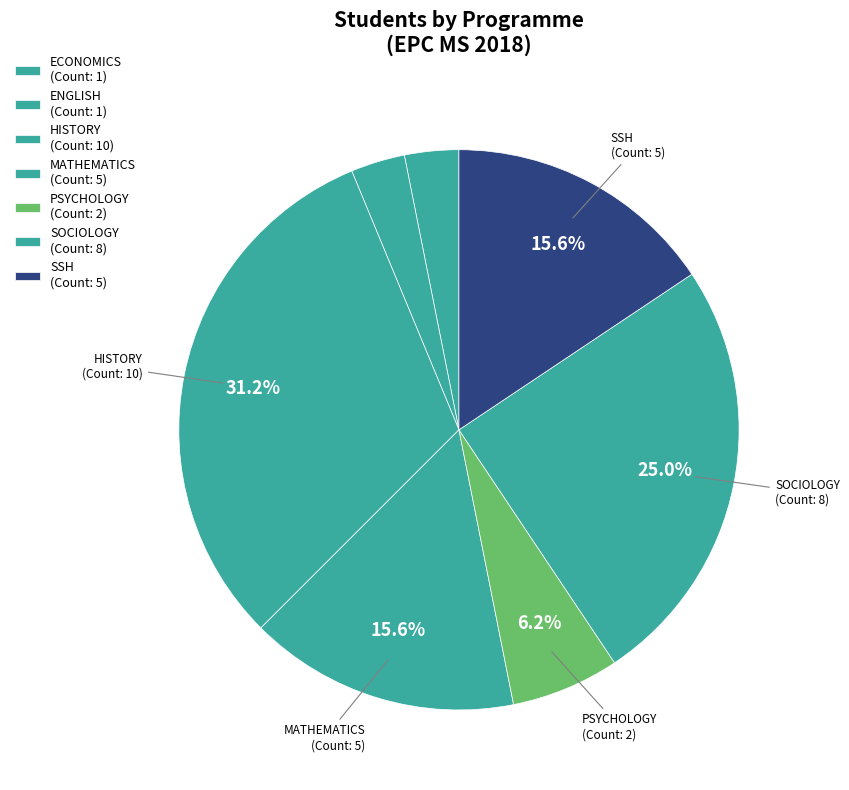

How many segments does this pie chart have?

7